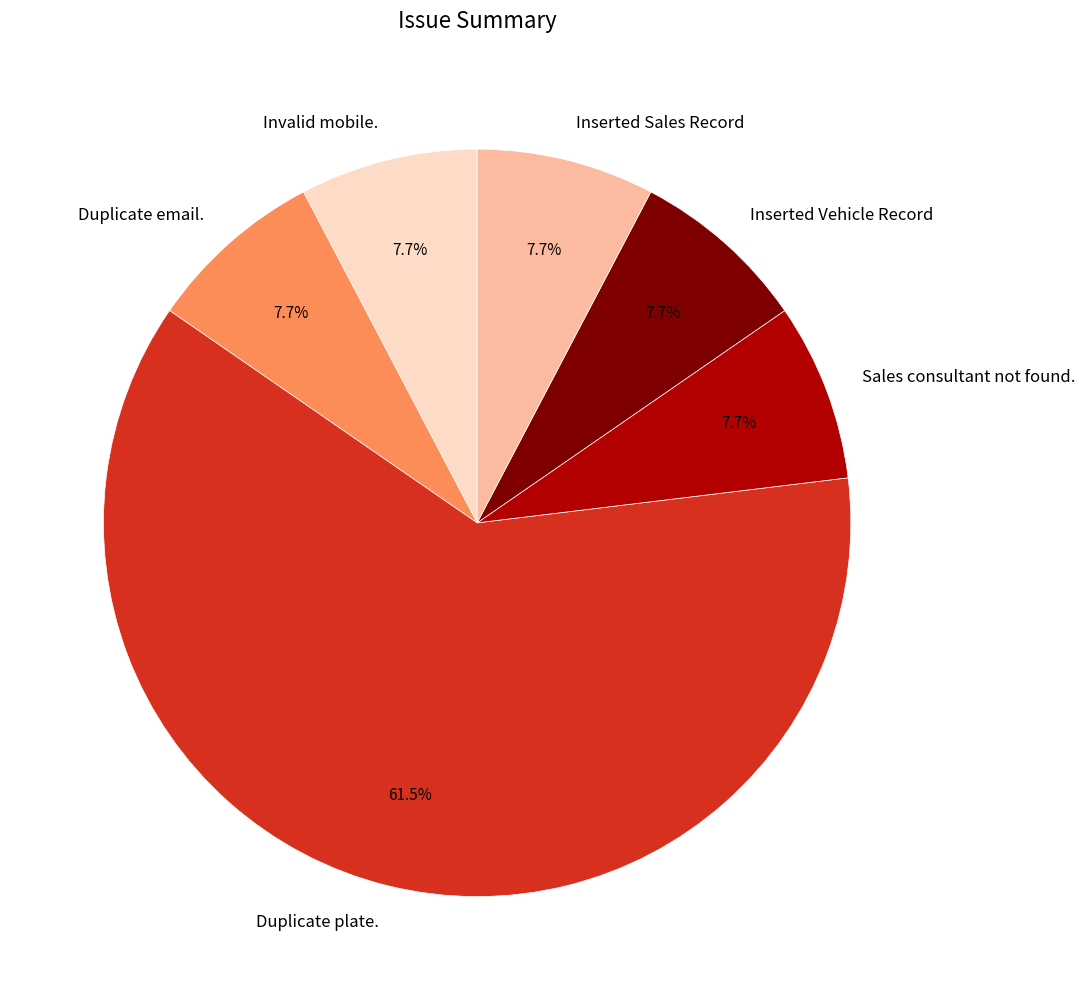

How much of the chart is everything except Duplicate email.?

92.3%